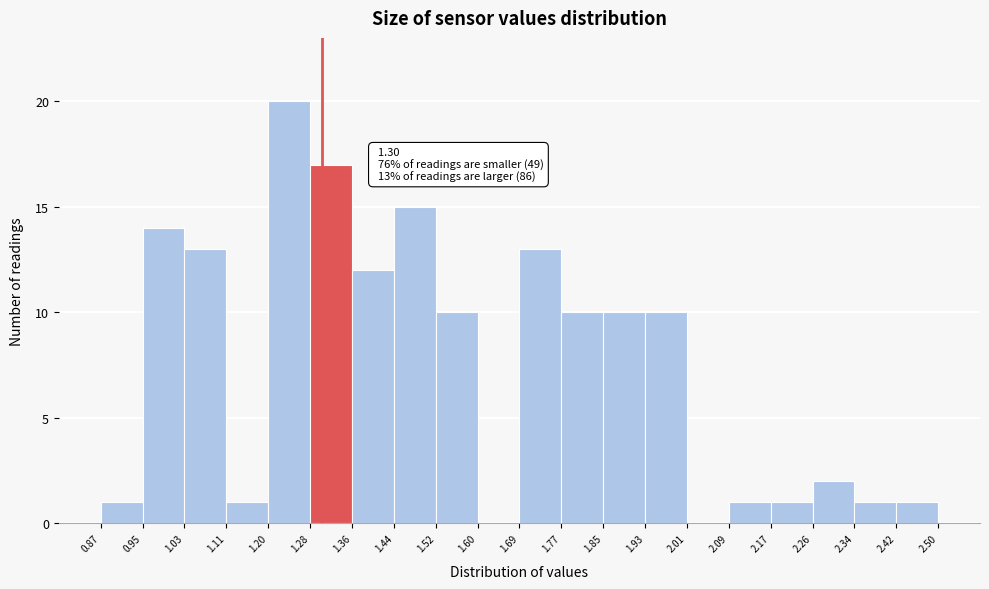

Over which range of the x-axis is the bar tallest?

1.20 to 1.28